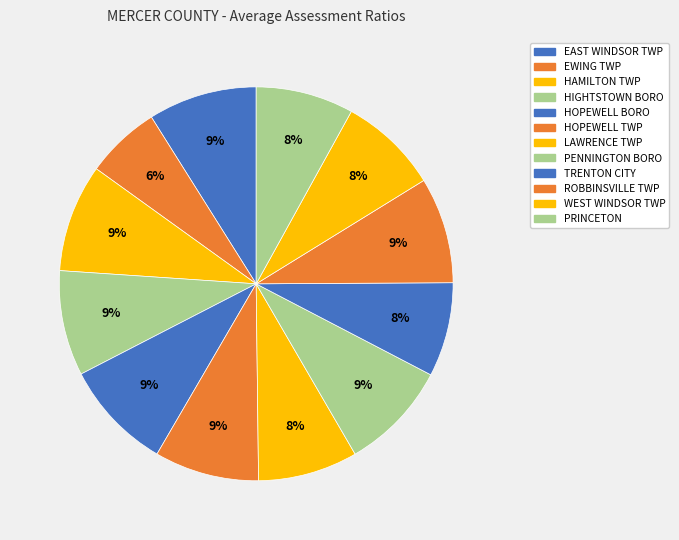

How many segments does this pie chart have?

12